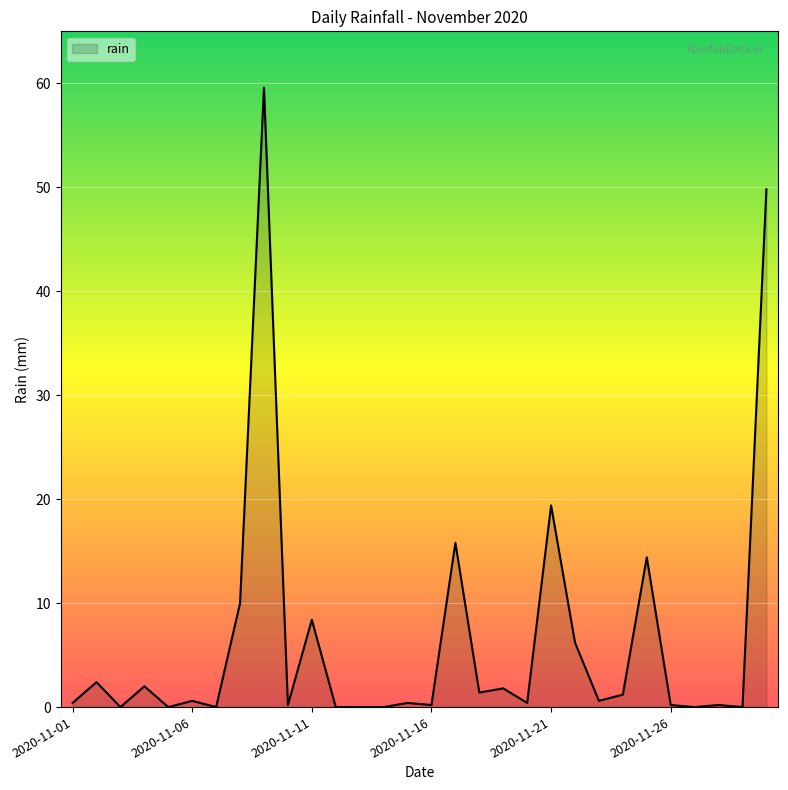

What is the difference between the maximum and minimum values?

59.6